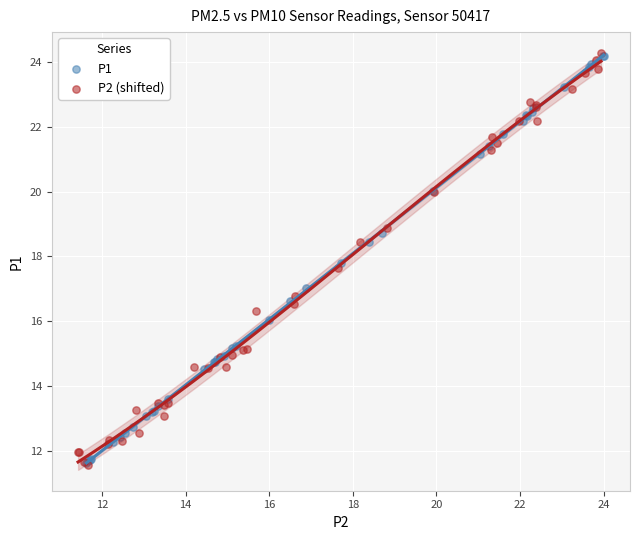

Which series has the widest spread of Y values?

P2 (shifted)